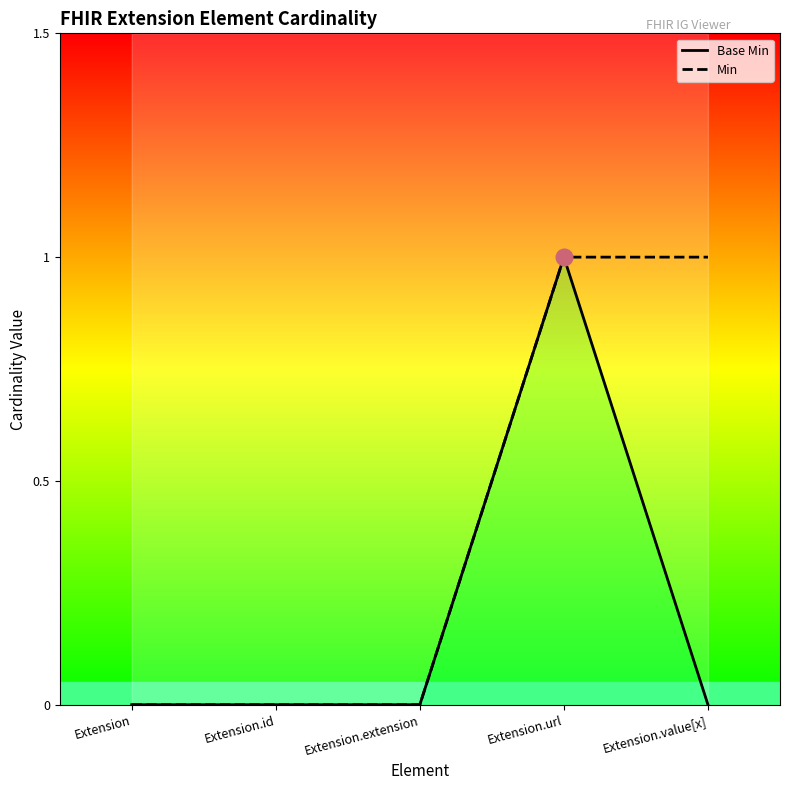

What is the difference between the maximum and minimum values in the Min series?

1